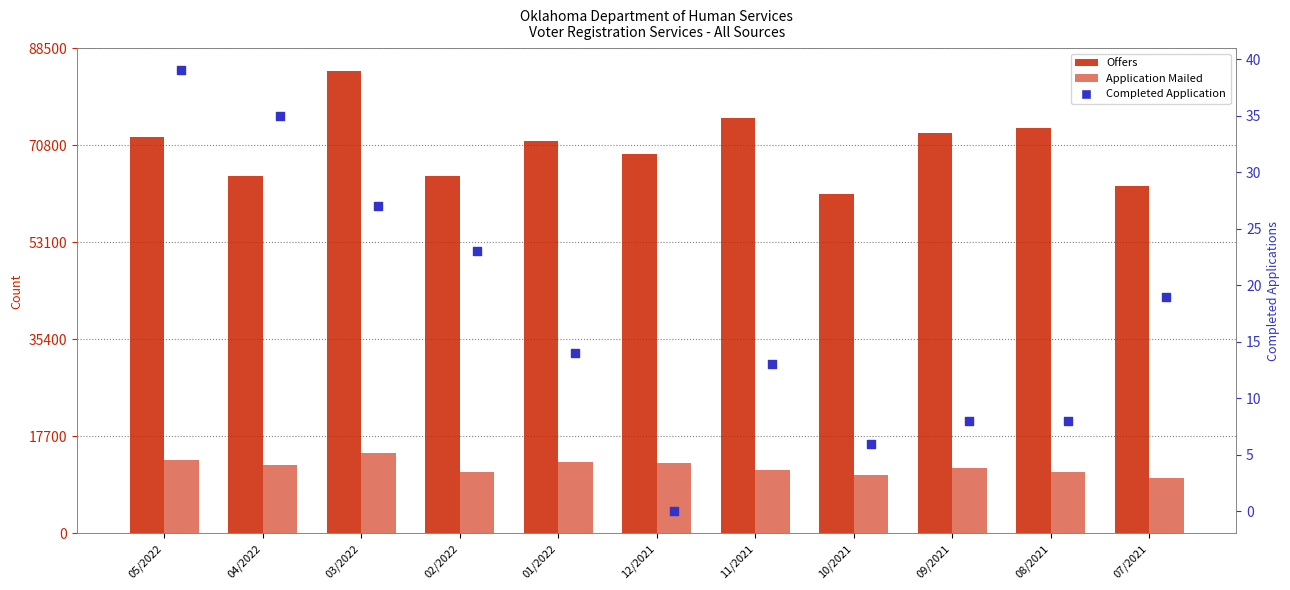

Which series reaches the minimum Y coordinate?

Completed Application